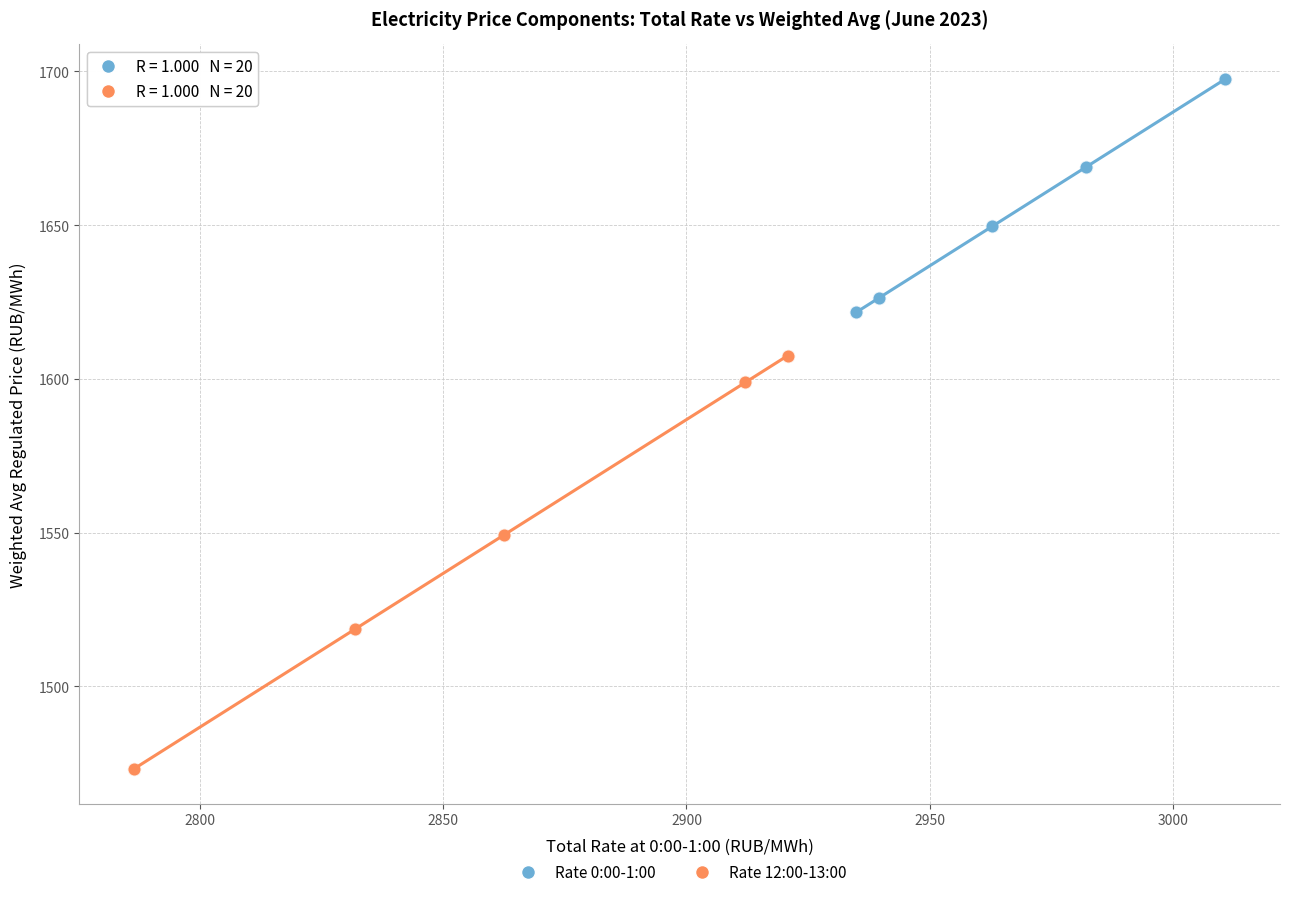

Which series has the largest Y range (max minus min)?

Rate 12:00-13:00